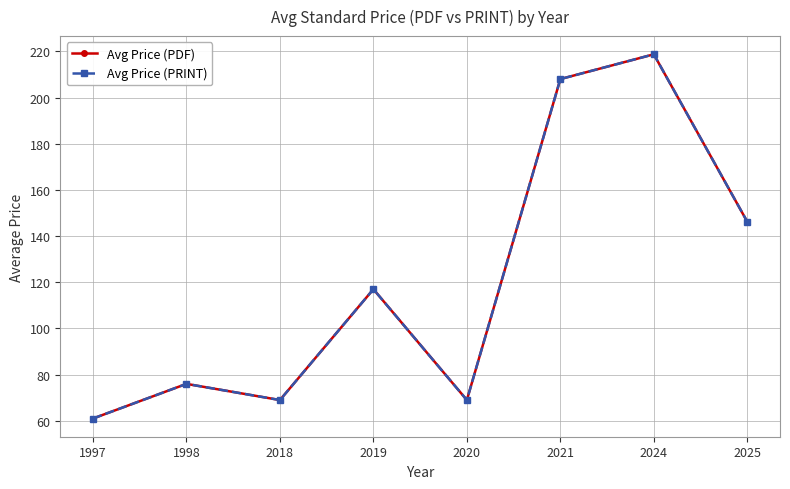

Does the chart have visible grid lines?

Yes